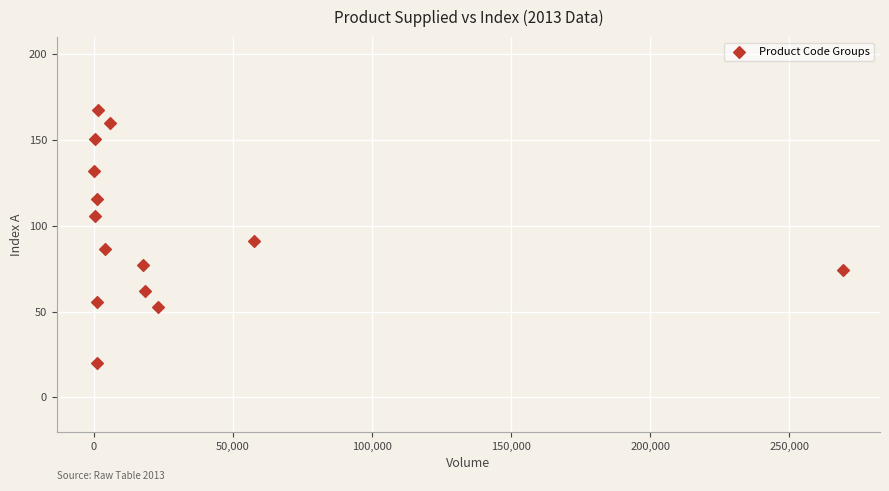

What is the range of X values (max minus min)?

269152.0